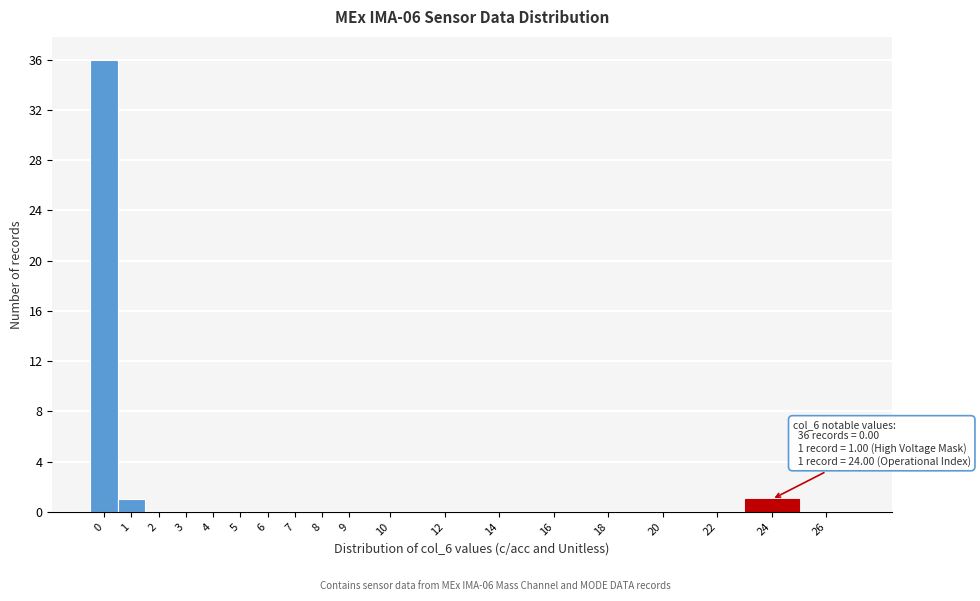

Reading left to right, transcribe all the data shown in this chart.

0=36	1=1	2=0	3=0	4=0	5=0	6=0	7=0	8=0	9=0	10=0	12=0	14=0	16=0	18=0	20=0	22=0	24=1	26=0